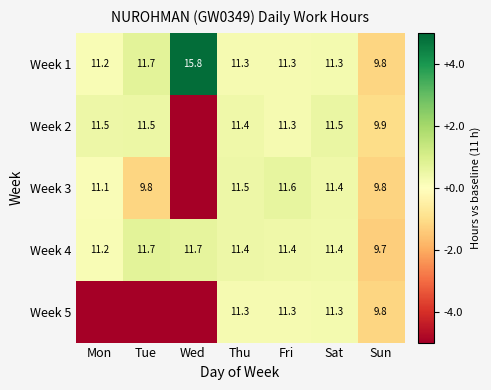

Which category has the lowest value across all series?

Wed